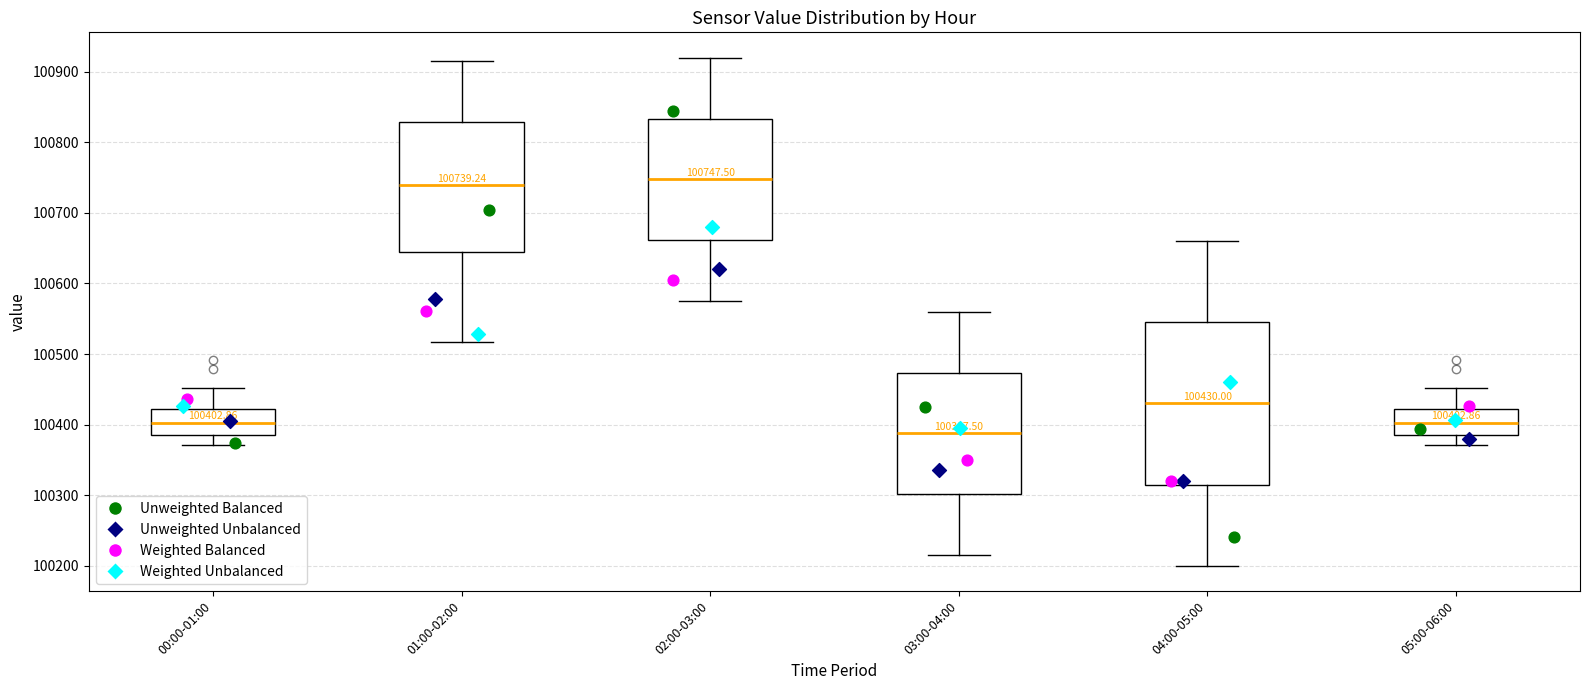

Comparing the boxes themselves (not the whiskers), which one is the tallest?

04:00-05:00